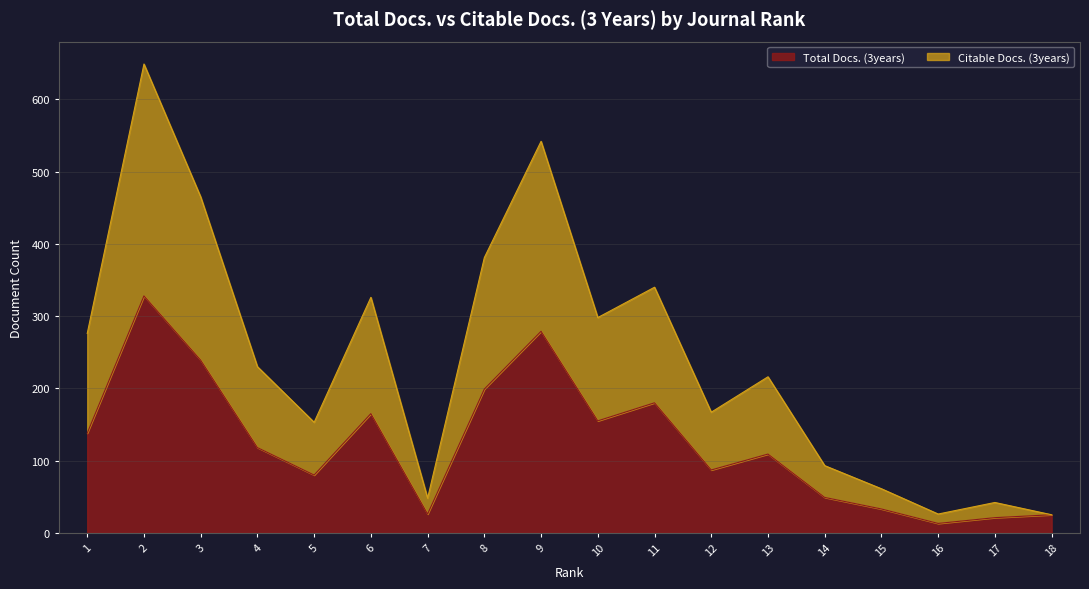

Which category has the lowest value across all series?

16